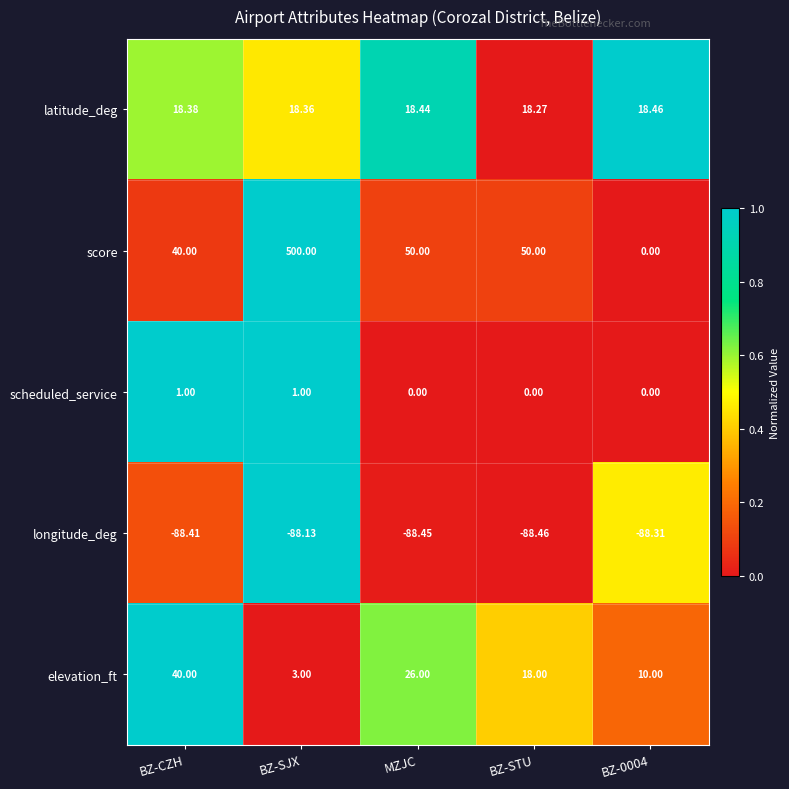

List the series in order of their peak value, highest first.

score, elevation_ft, latitude_deg, scheduled_service, longitude_deg